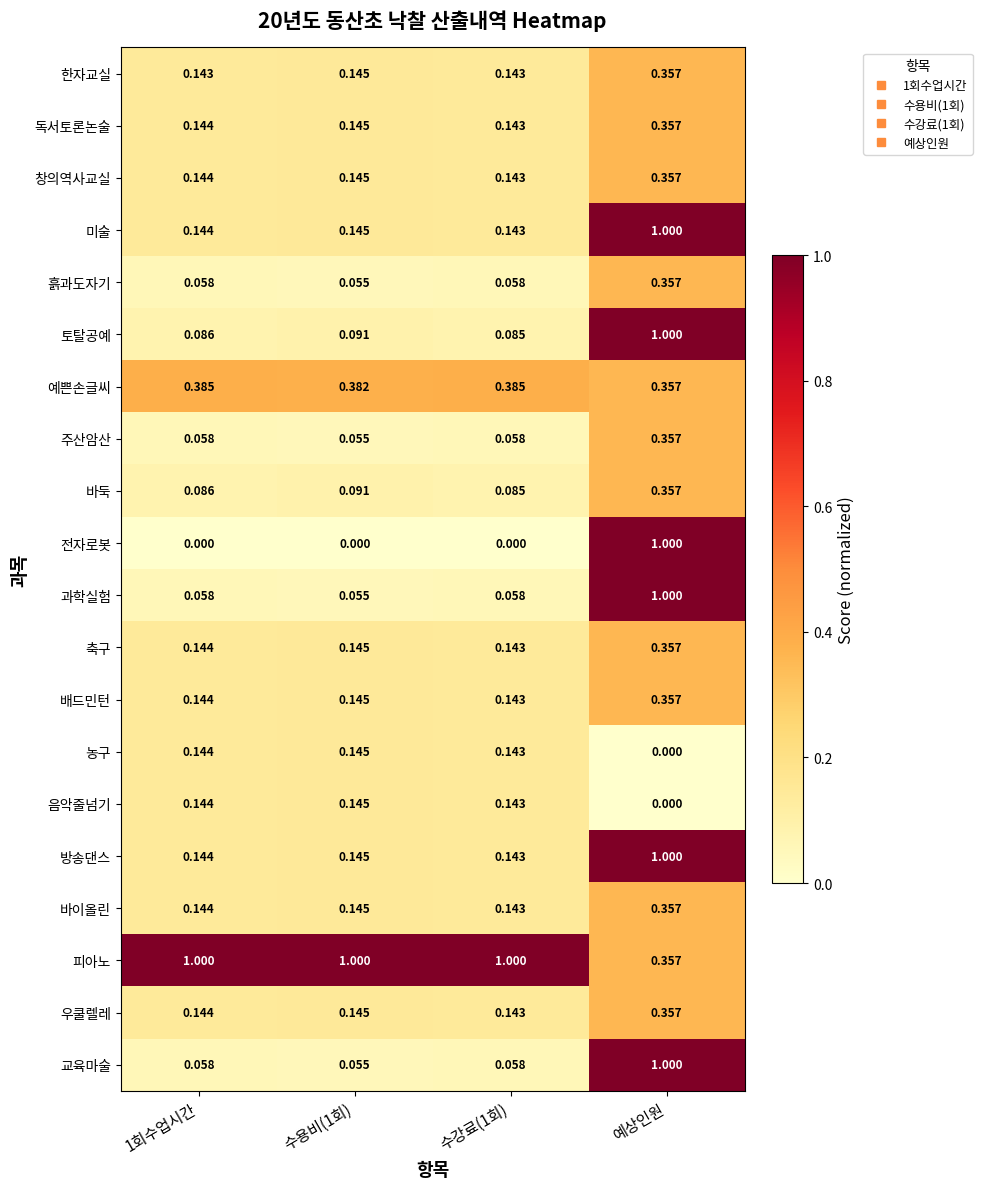

Between 1회수업시간 and 예상인원, which series saw the biggest shift?

전자로봇